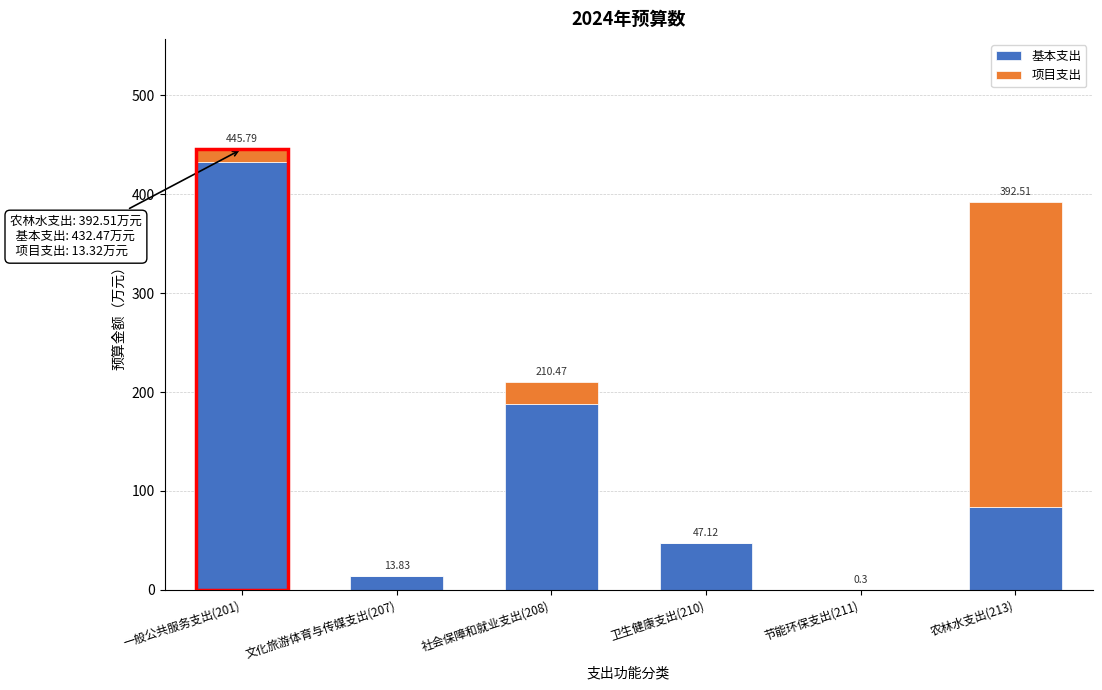

What is the total value across all series at 农林水支出(213)?

392.5